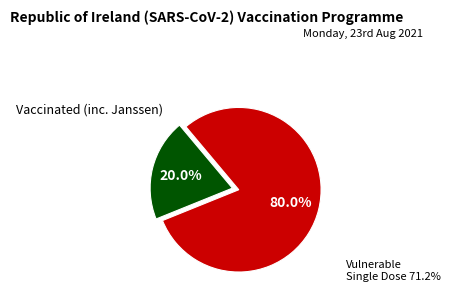

Is there a majority slice in this chart?

Yes